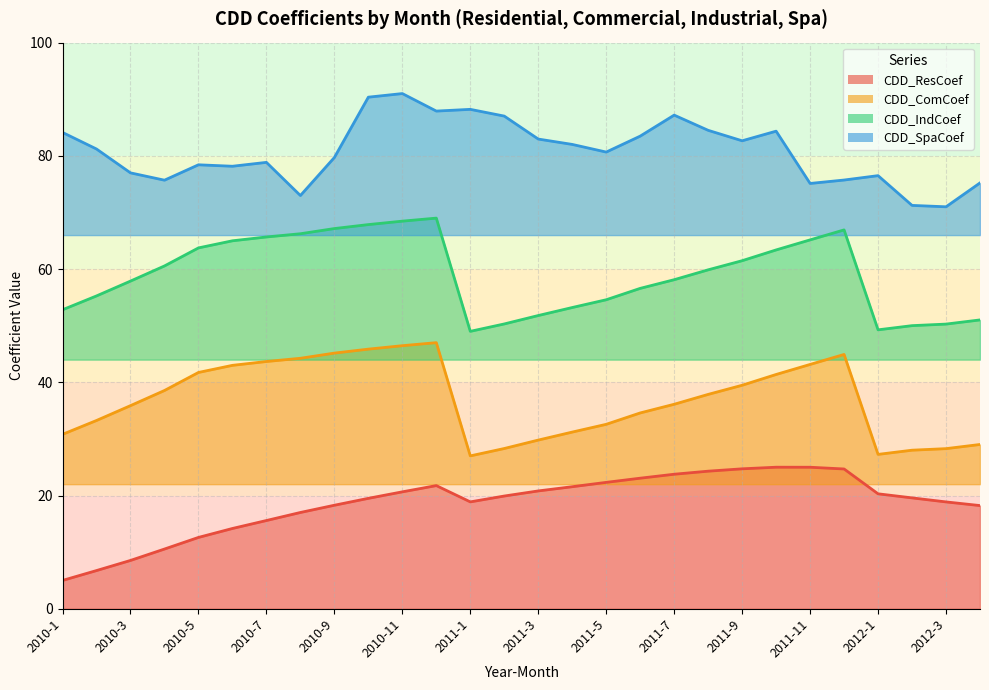

Does the chart display data point markers on the line(s)?

No